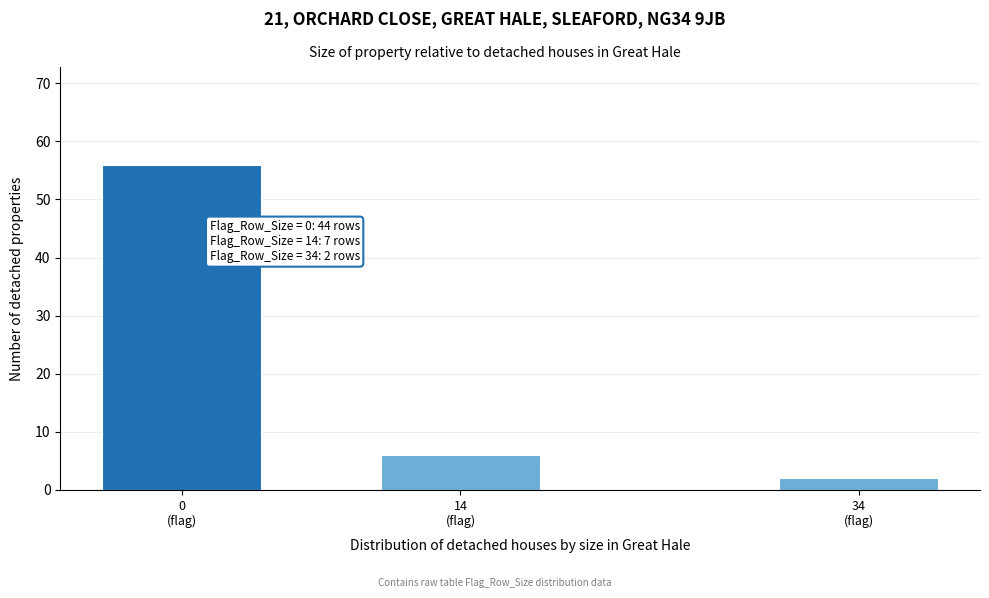

Reading left to right, what are all the values shown in this chart?

56	6	2